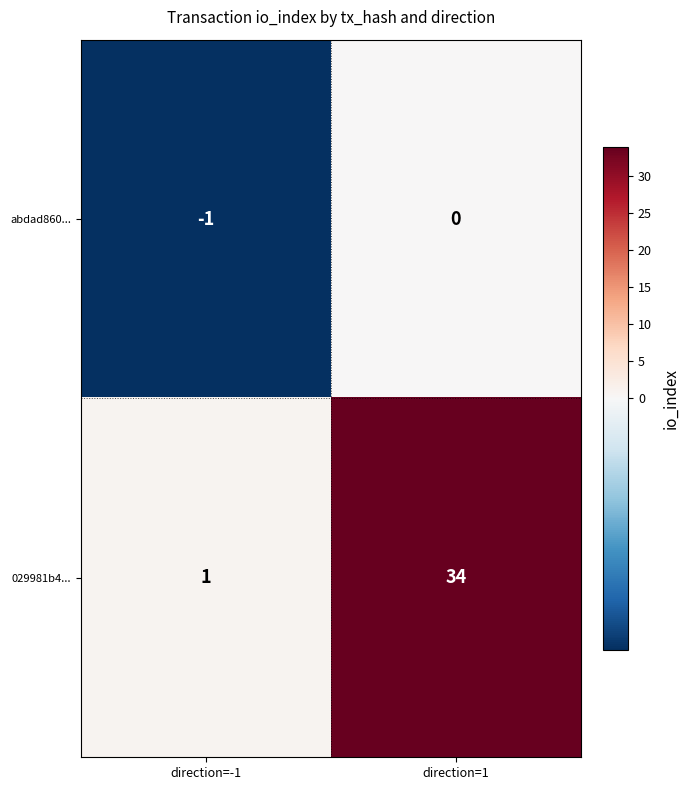

True or false: 029981b4... has a value of 1 at direction=-1.

True